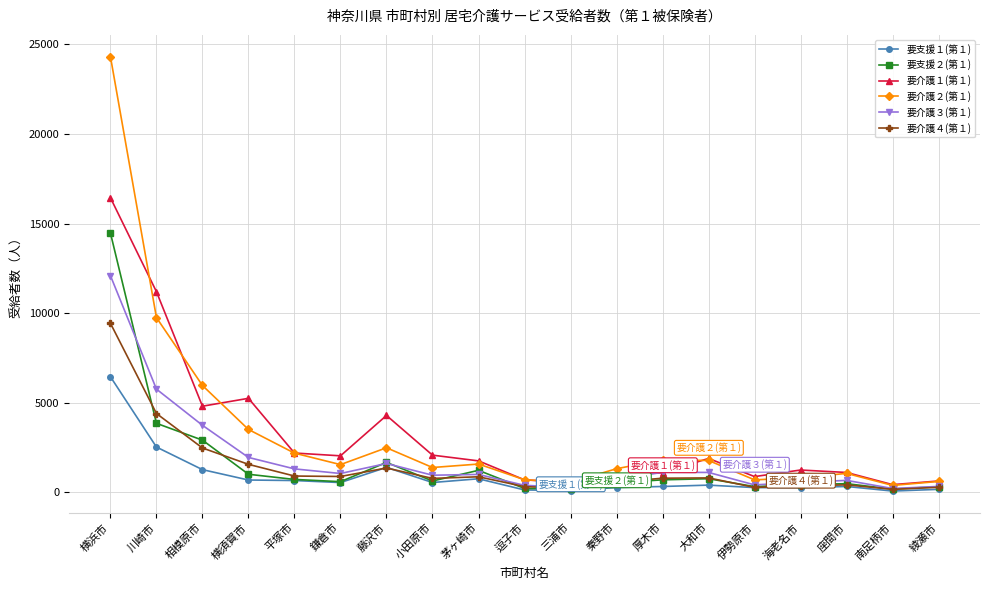

What are all the series names shown in the legend?

要支援１(第１), 要支援２(第１), 要介護１(第１), 要介護２(第１), 要介護３(第１), 要介護４(第１)